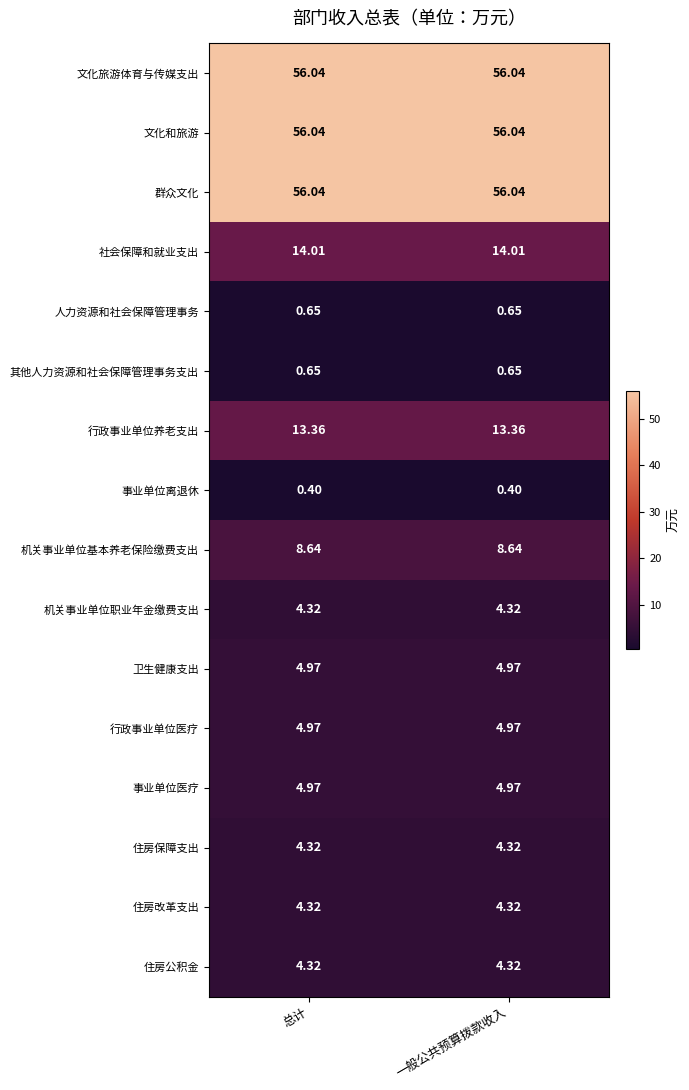

How many categories are shown in the chart?

2